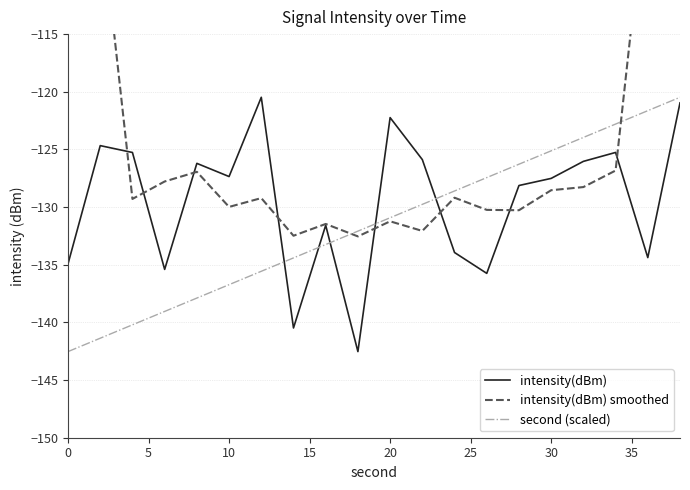

True or false: intensity(dBm) smoothed has more than 1 points higher than both neighbors.

True